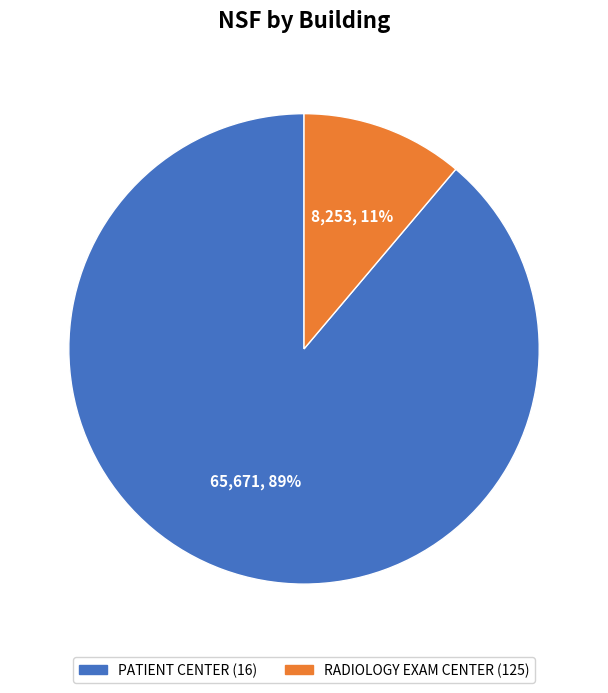

Which has a higher value, PATIENT CENTER (16) or RADIOLOGY EXAM CENTER (125)?

PATIENT CENTER (16)